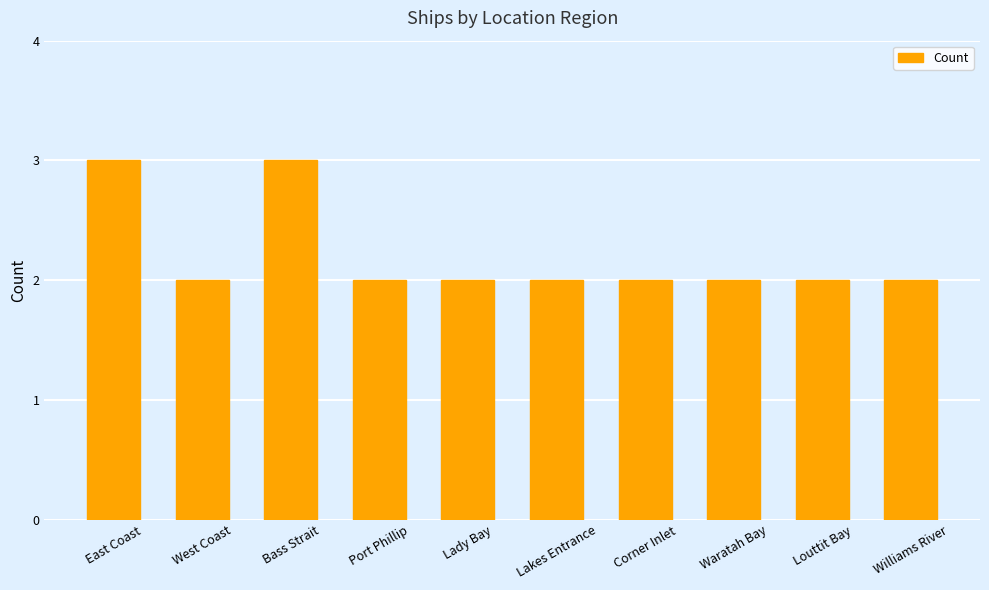

Count the number of data series in this chart.

1